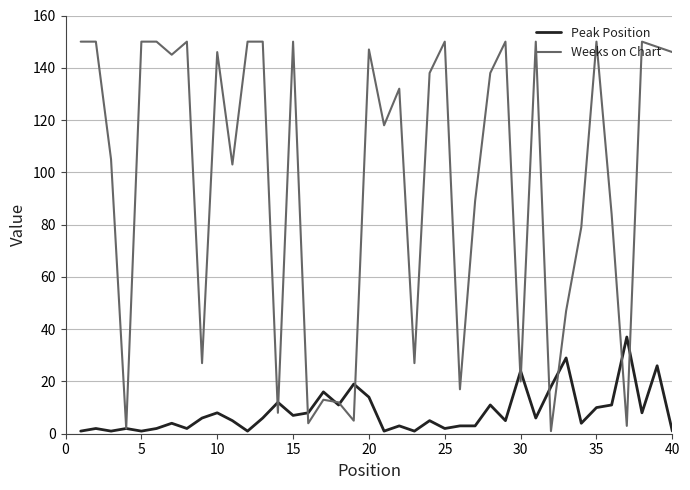

True or false: Weeks on Chart has more than 2 points higher than both neighbors.

True